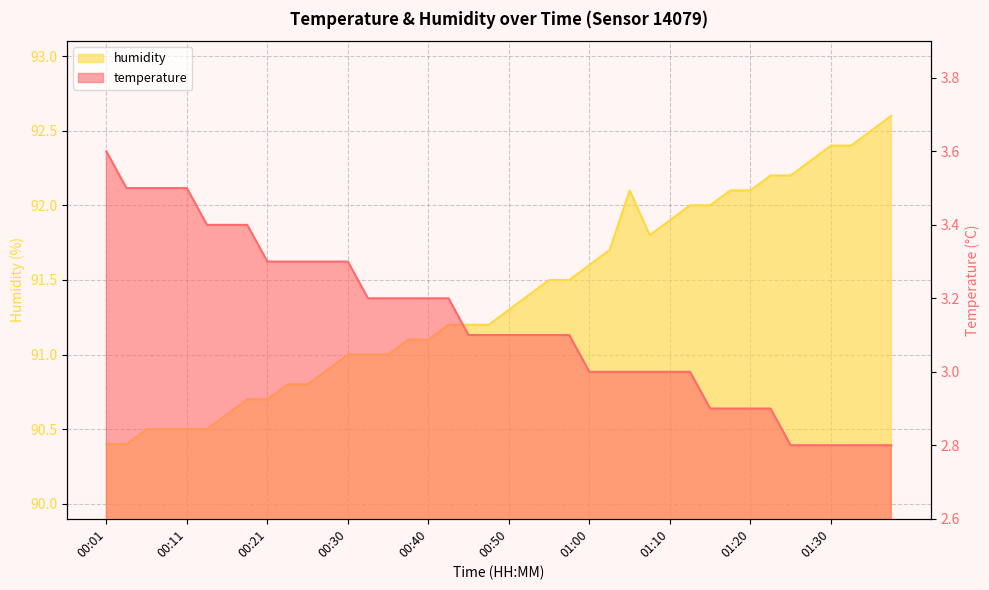

What is the value of the temperature point at the 4th from the left?

3.5